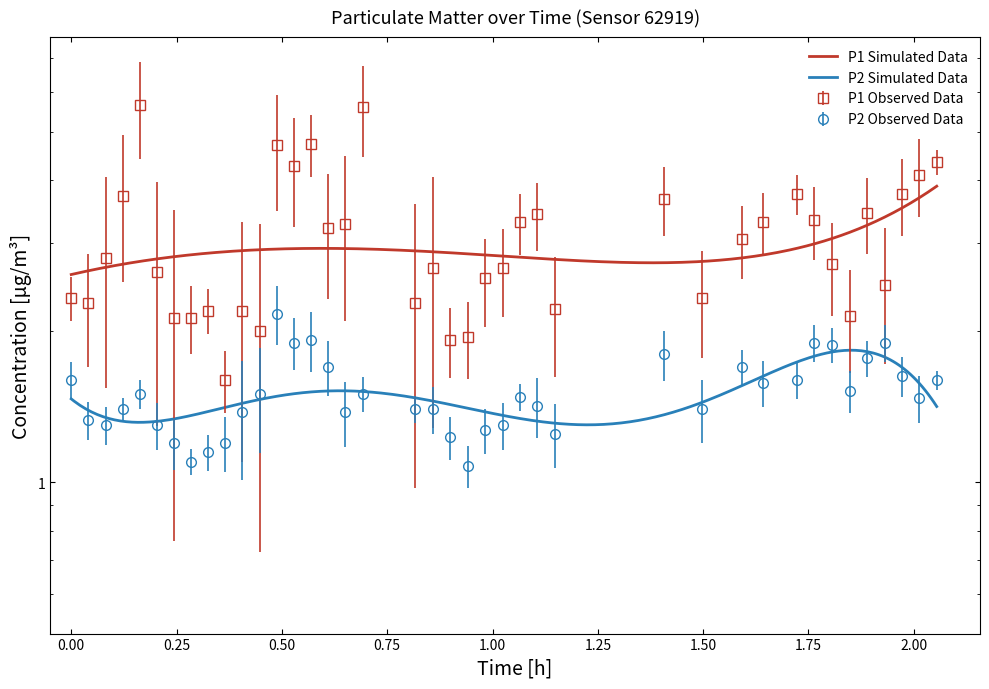

Is it true that P1 equals 1.3 at 15?

False